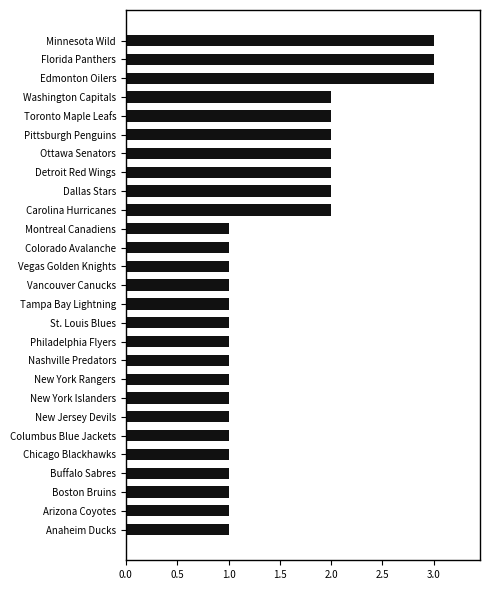

Between Carolina Hurricanes and Anaheim Ducks, which is larger?

Carolina Hurricanes